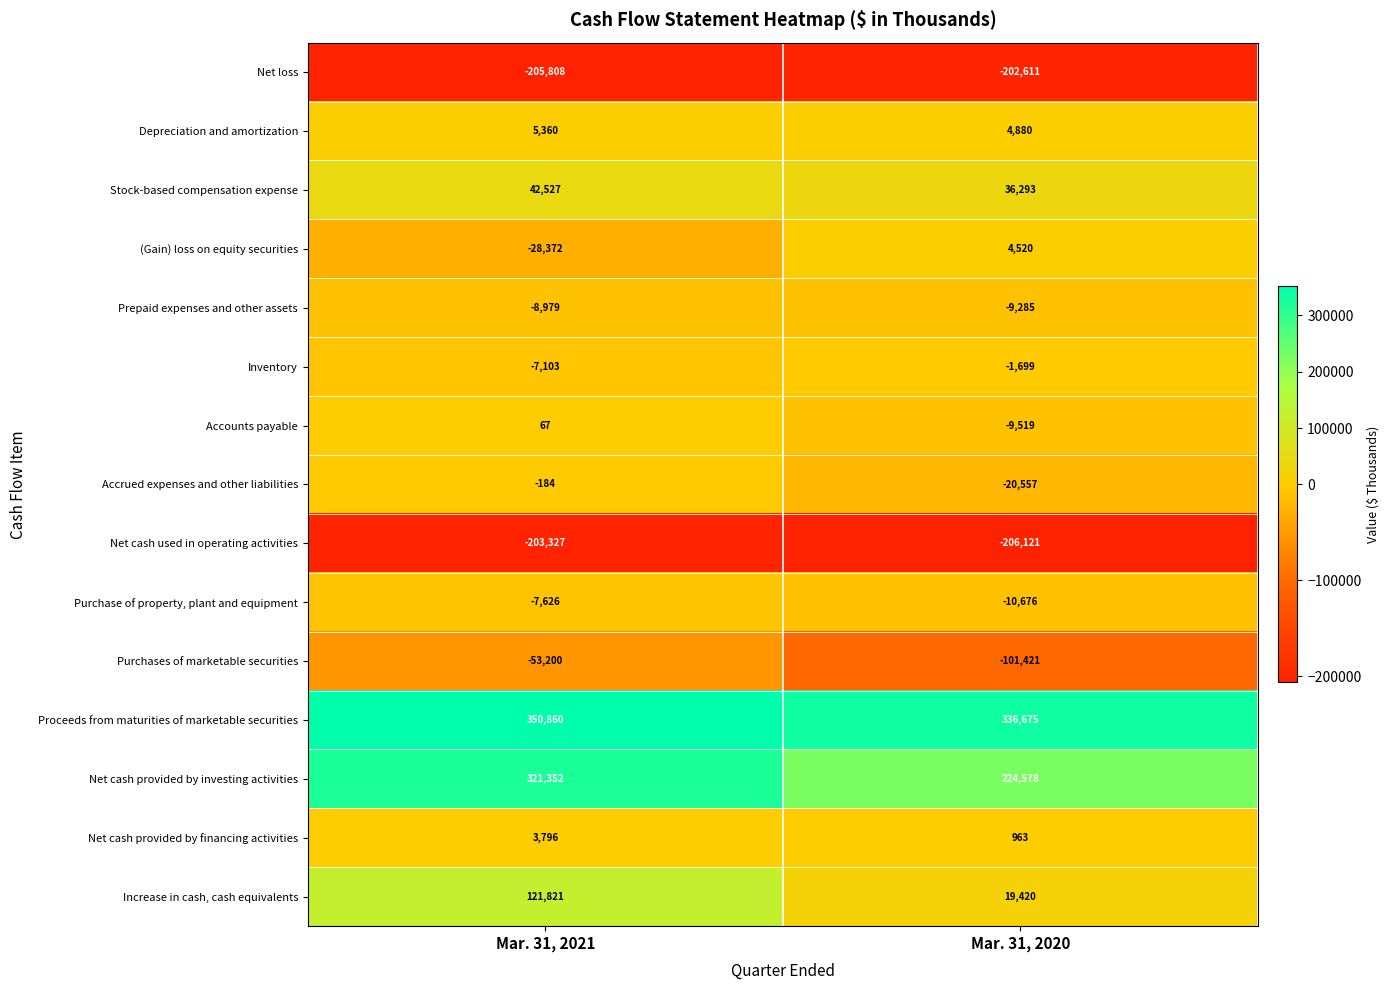

The value of Prepaid expenses and other assets at Mar. 31, 2020 is -15696. True or false?

False